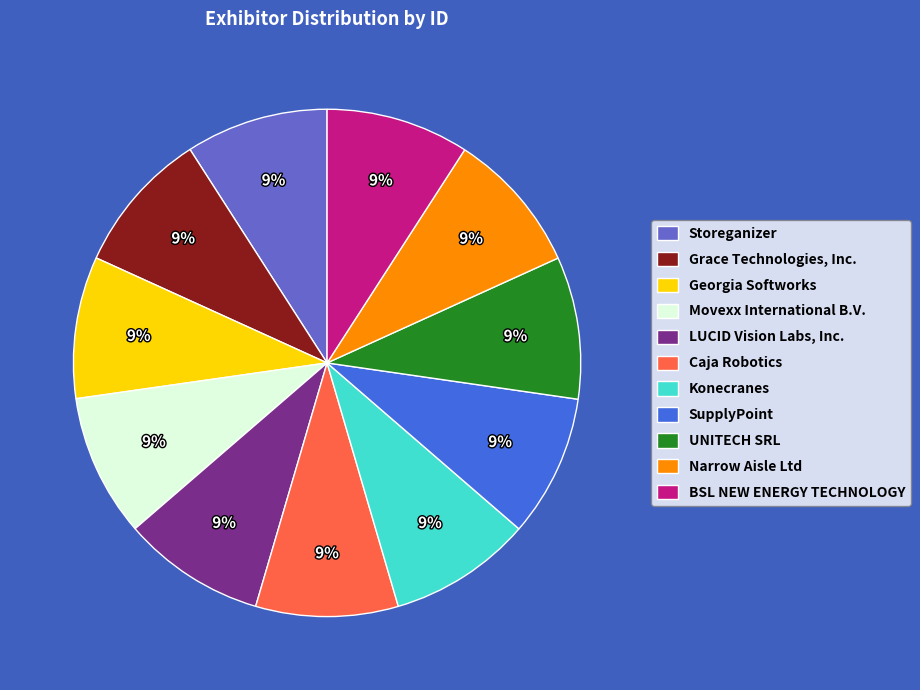

Is it true that Narrow Aisle Ltd is 9% of the pie?

True